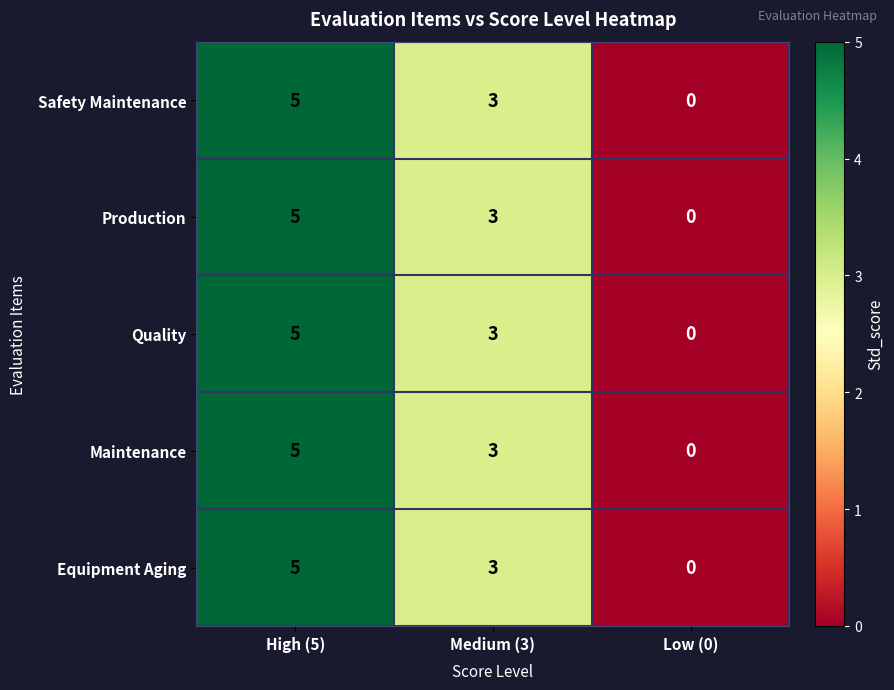

Reading left to right, list all the values displayed in this chart.

Safety Maintenance: High (5)=5	Medium (3)=3	Low (0)=0
Production: High (5)=5	Medium (3)=3	Low (0)=0
Quality: High (5)=5	Medium (3)=3	Low (0)=0
Maintenance: High (5)=5	Medium (3)=3	Low (0)=0
Equipment Aging: High (5)=5	Medium (3)=3	Low (0)=0